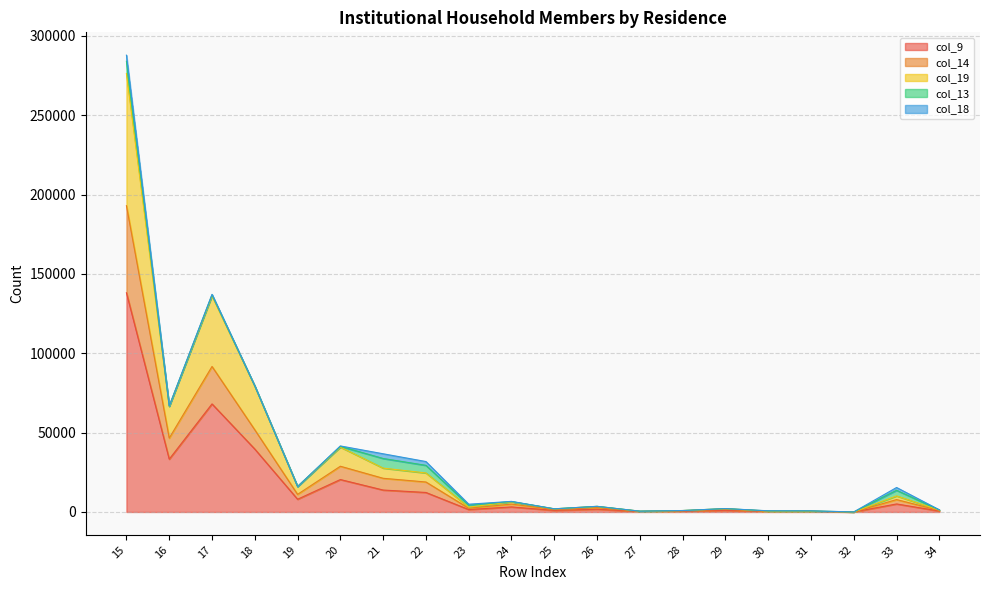

How many data points in col_14 are above 4977?

9